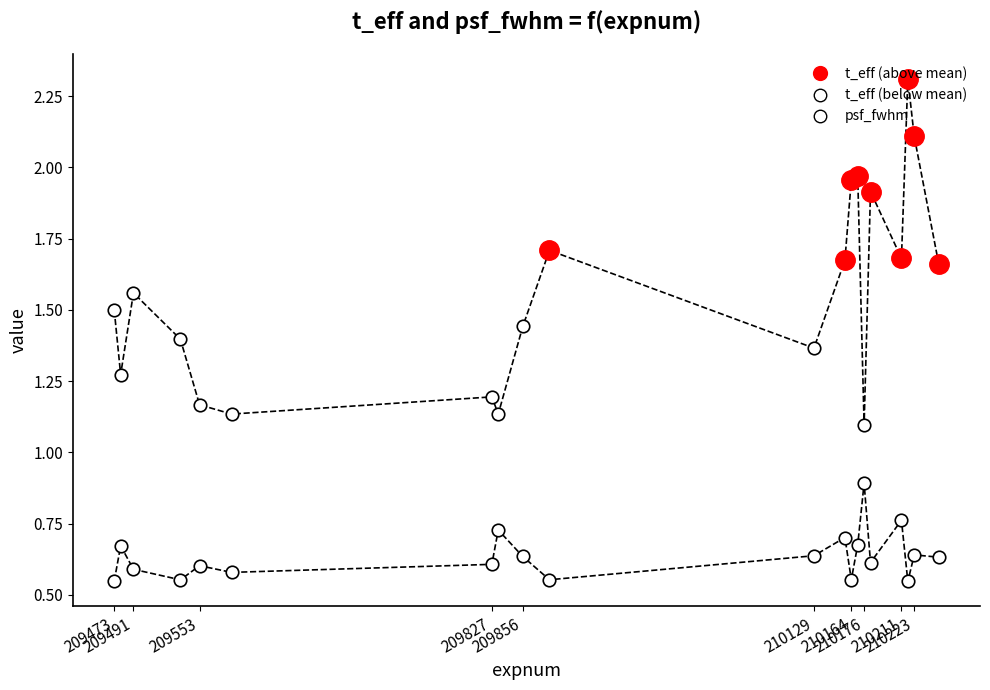

True or false: psf_fwhm and t_eff cross at least once.

False